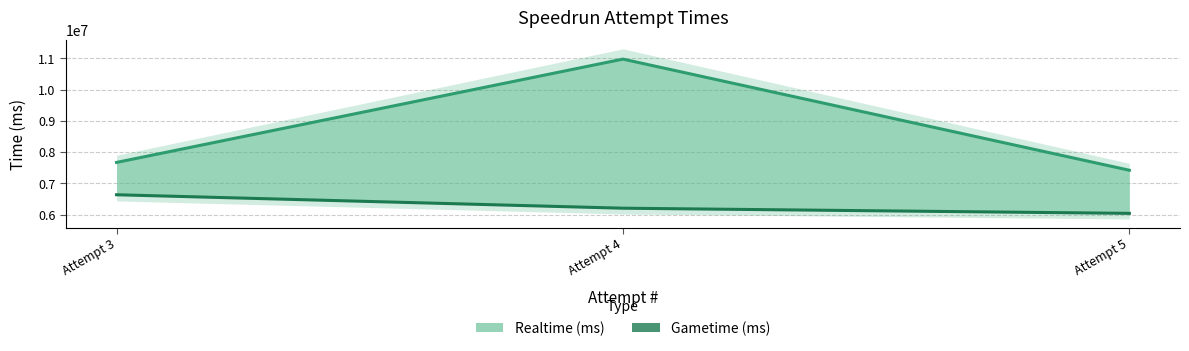

What is the total value across all series at Attempt 3?

14301798